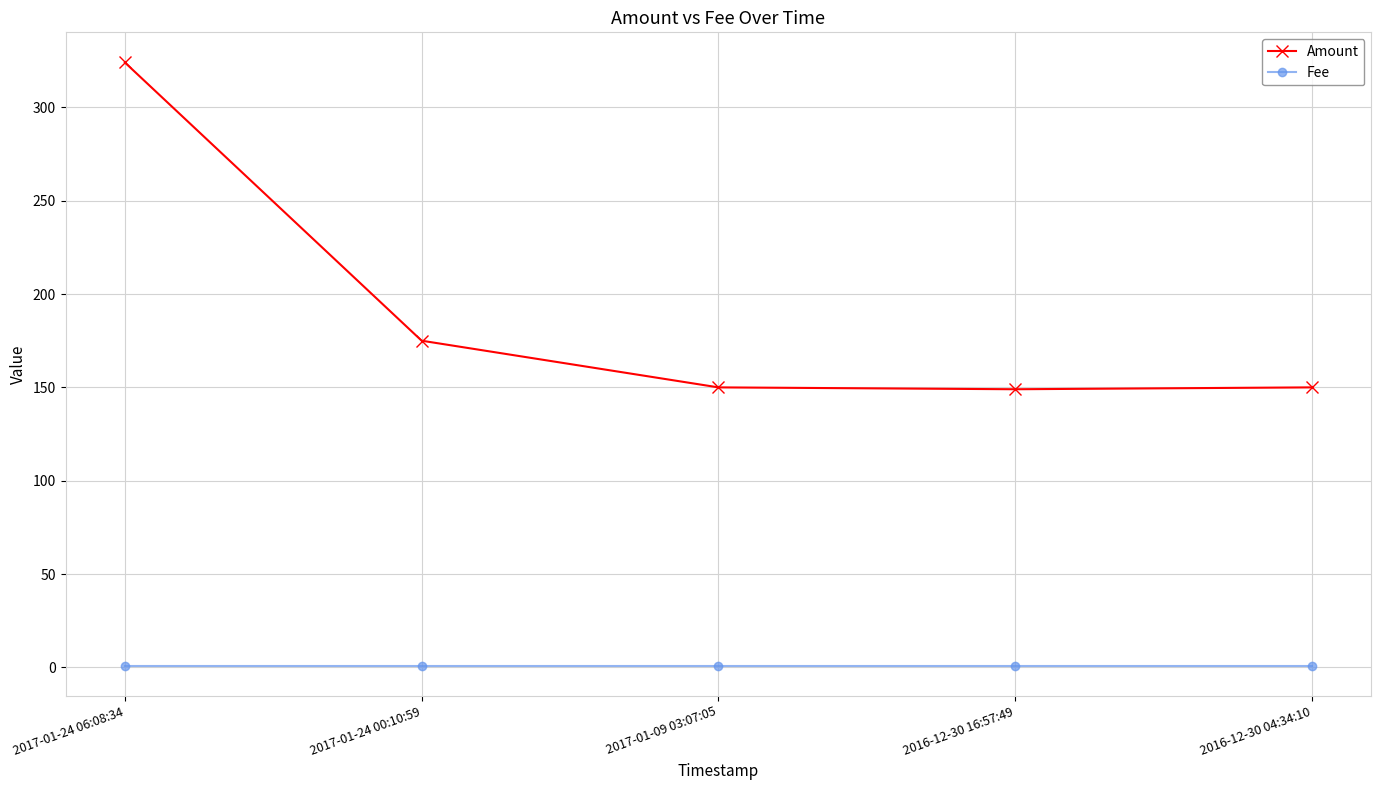

What is the sum of all Fee values?

5